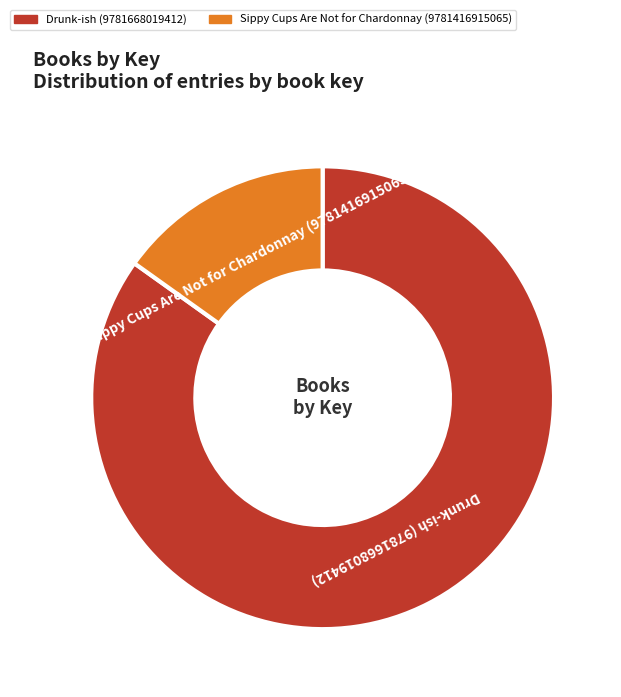

Count the number of slices in the pie.

2